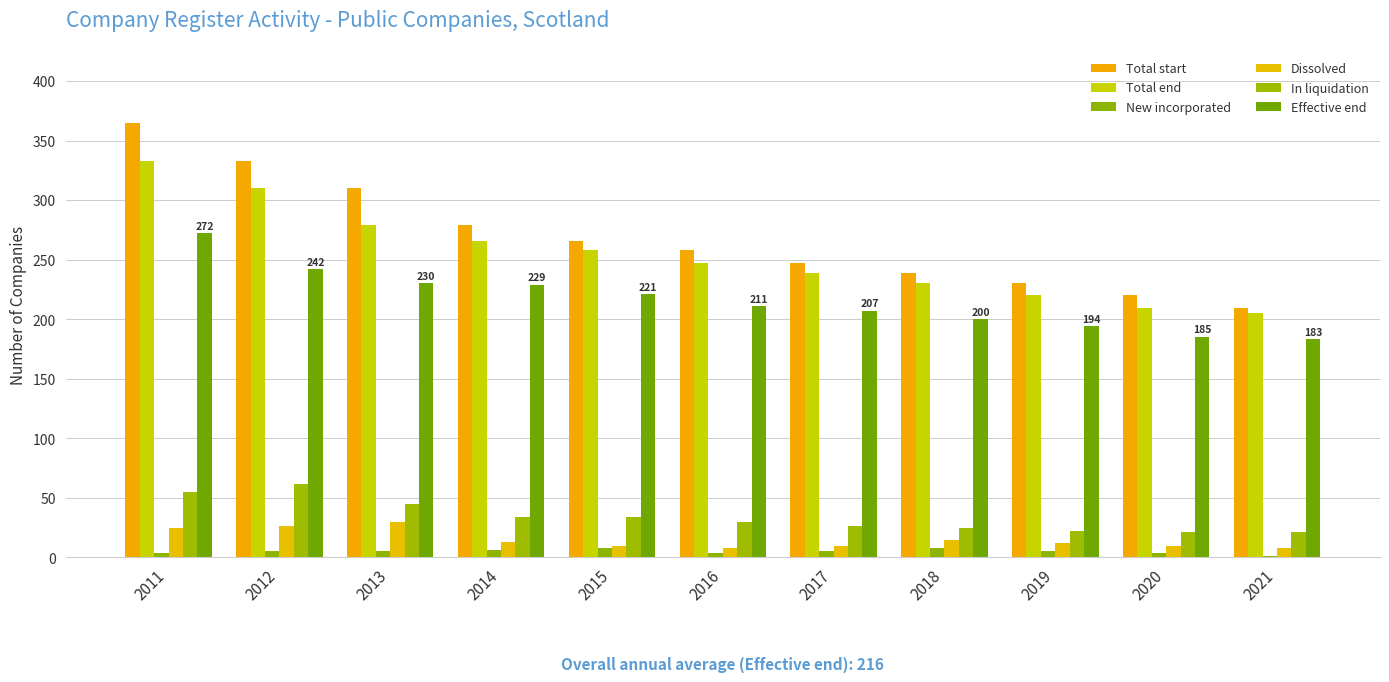

How many series are shown in this chart?

6